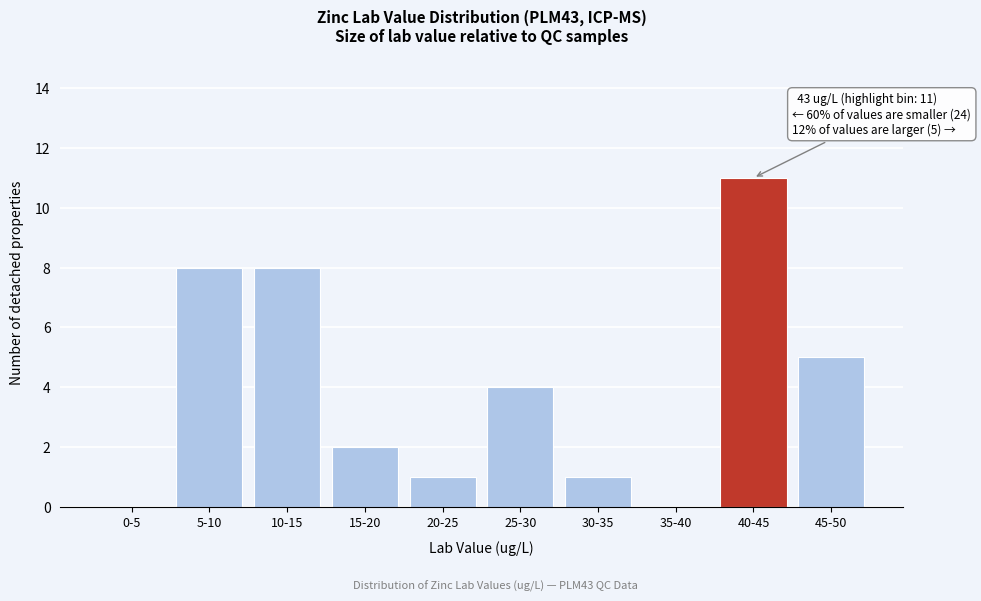

Reading right to left, what are all the values shown in this chart?

45-50=5	40-45=11	35-40=0	30-35=1	25-30=4	20-25=1	15-20=2	10-15=8	5-10=8	0-5=0